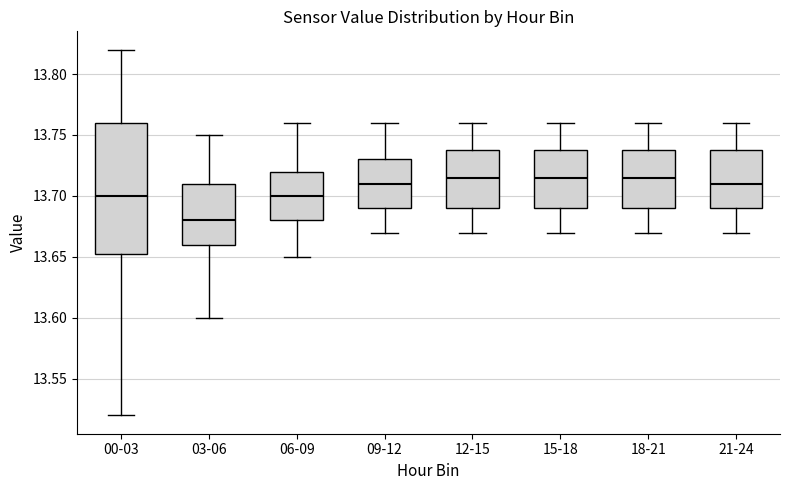

Reading left to right, read every box against the y-axis: the position of its median line, the range the box covers, and the ends of its whiskers. The values are not printed on the chart, so give them approximately, as read against the axis.

00-03: median 13.700, box 13.655 to 13.760, whiskers 13.520 to 13.820
03-06: median 13.680, box 13.660 to 13.710, whiskers 13.600 to 13.750
06-09: median 13.700, box 13.680 to 13.720, whiskers 13.650 to 13.760
09-12: median 13.710, box 13.690 to 13.730, whiskers 13.670 to 13.760
12-15: median 13.715, box 13.690 to 13.740, whiskers 13.670 to 13.760
15-18: median 13.715, box 13.690 to 13.740, whiskers 13.670 to 13.760
18-21: median 13.715, box 13.690 to 13.740, whiskers 13.670 to 13.760
21-24: median 13.710, box 13.690 to 13.740, whiskers 13.670 to 13.760